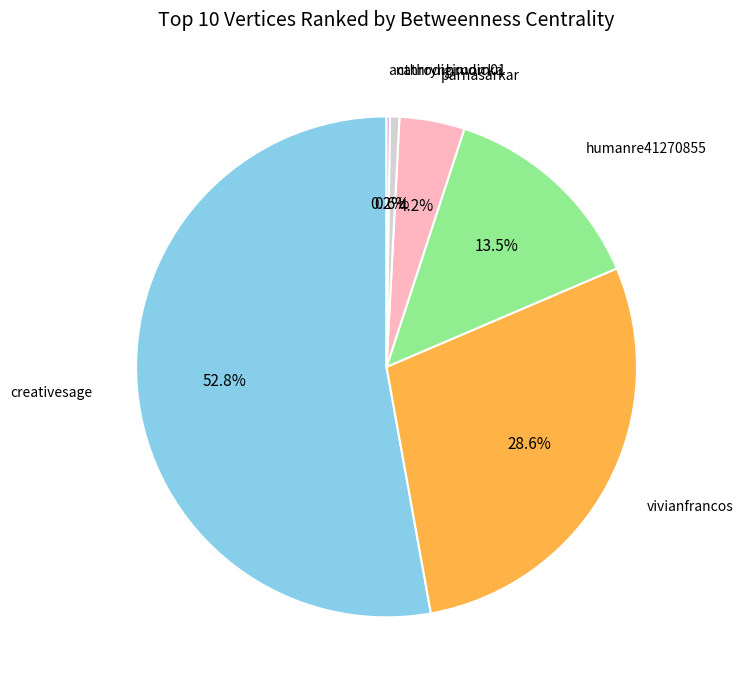

Is there any slice that represents more than half of the pie?

Yes